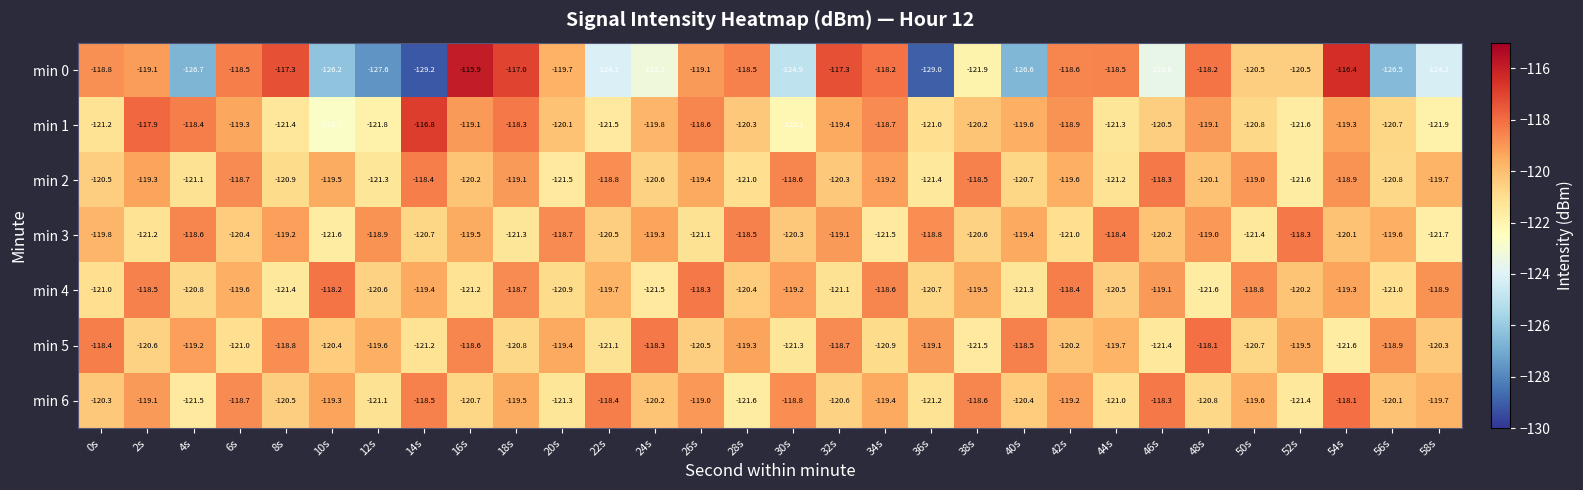

Rank the series at 48s from lowest to highest value.

min 4, min 6, min 2, min 1, min 3, min 0, min 5